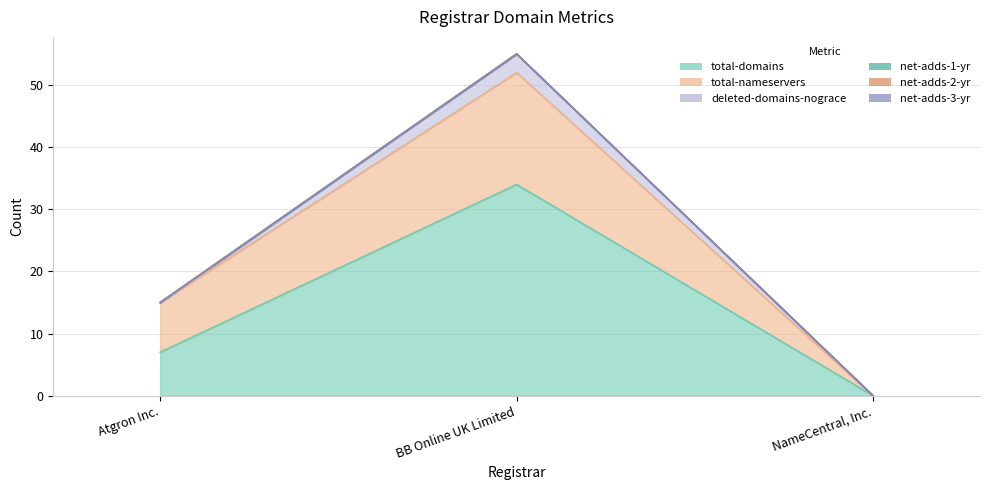

What is the label of the 1st point from the left?

Atgron Inc.